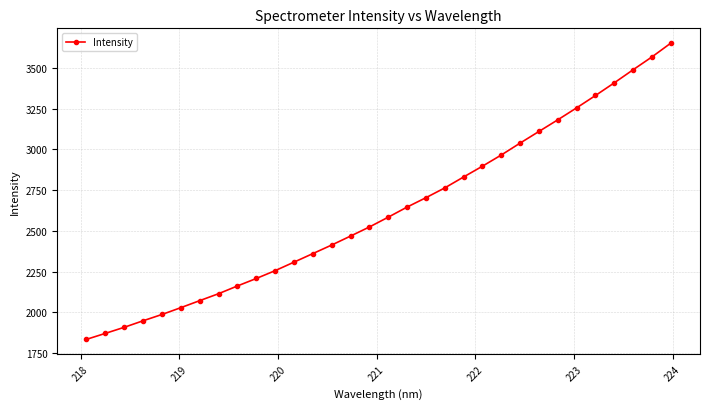

What is the smallest value displayed?

1834.7